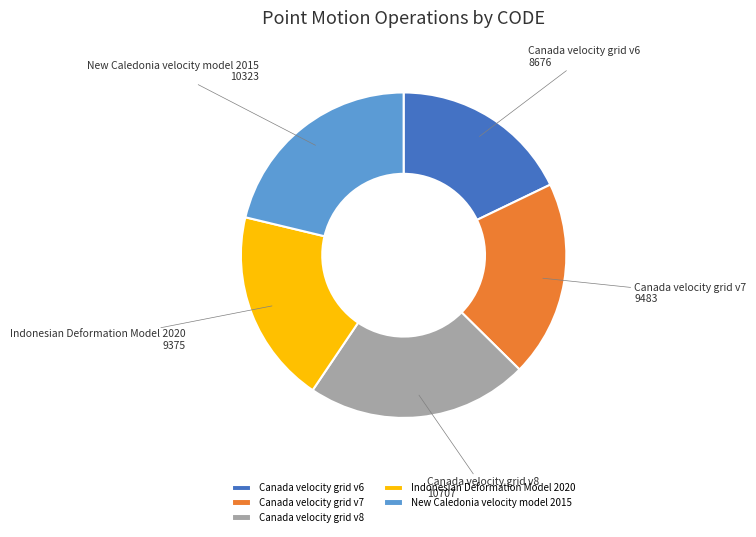

True or false: New Caledonia velocity model 2015 accounts for 16% of the total.

False